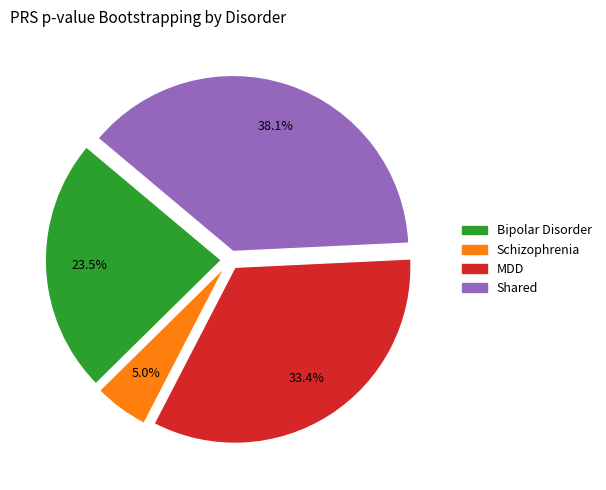

To the nearest percent, what is the combined percentage of Shared and Bipolar Disorder?

62%